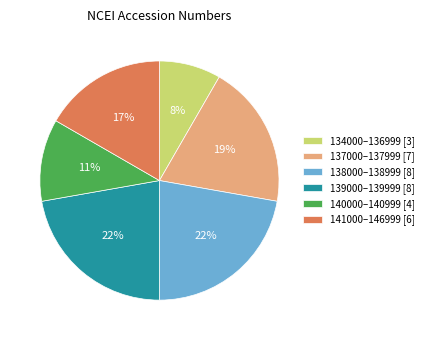

How many segments does this pie chart have?

6